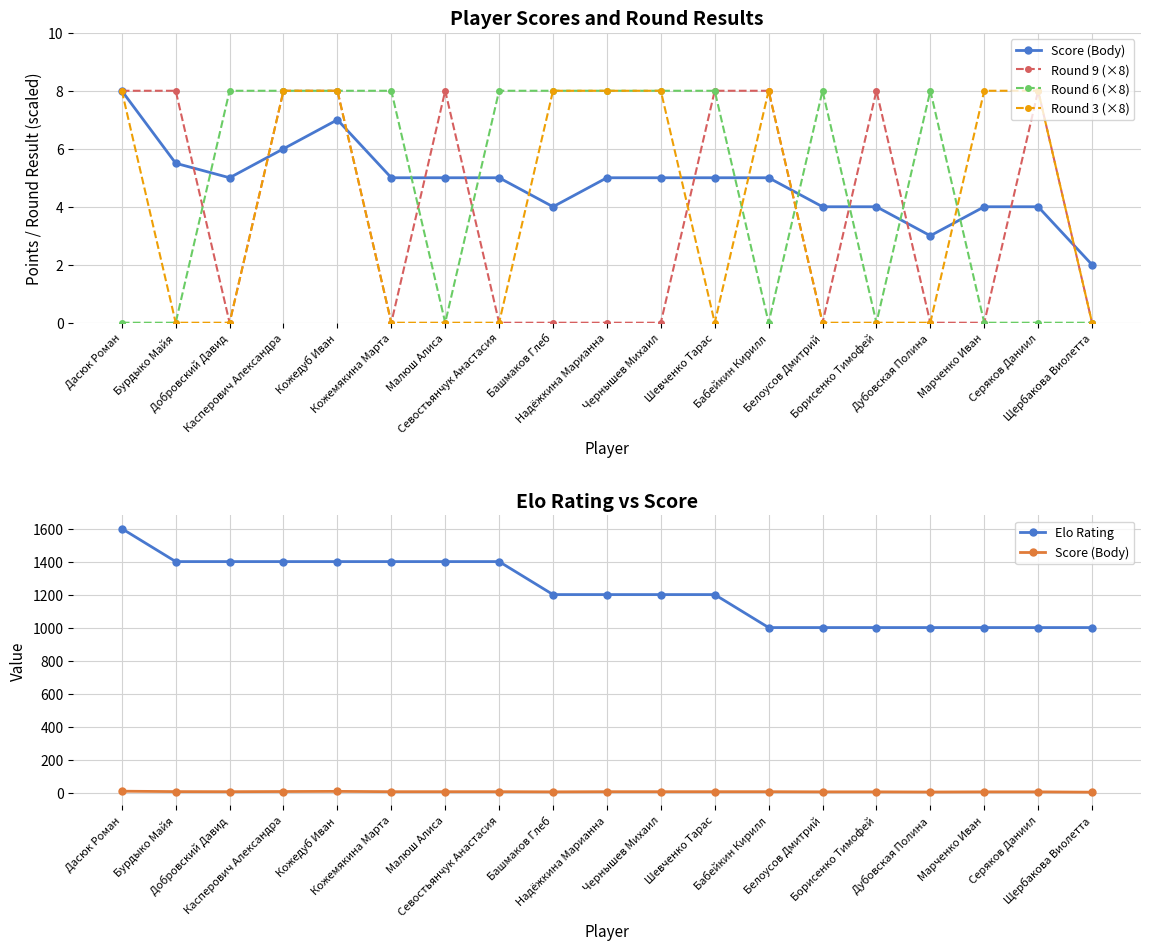

True or false: Elo Rating and Score (Body) intersect in this chart.

False